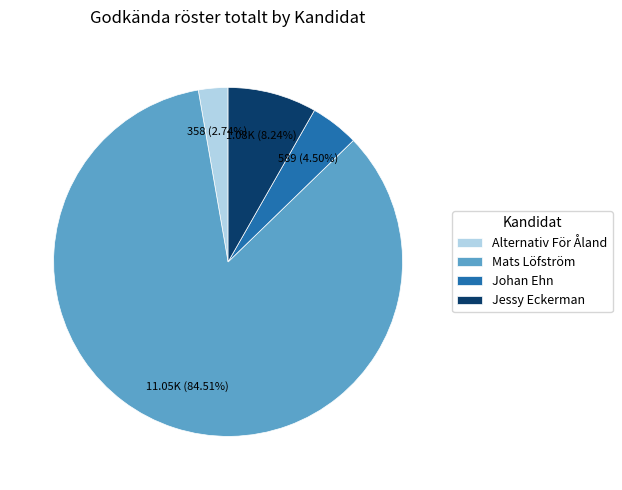

Which category has the biggest portion of the pie?

Mats Löfström